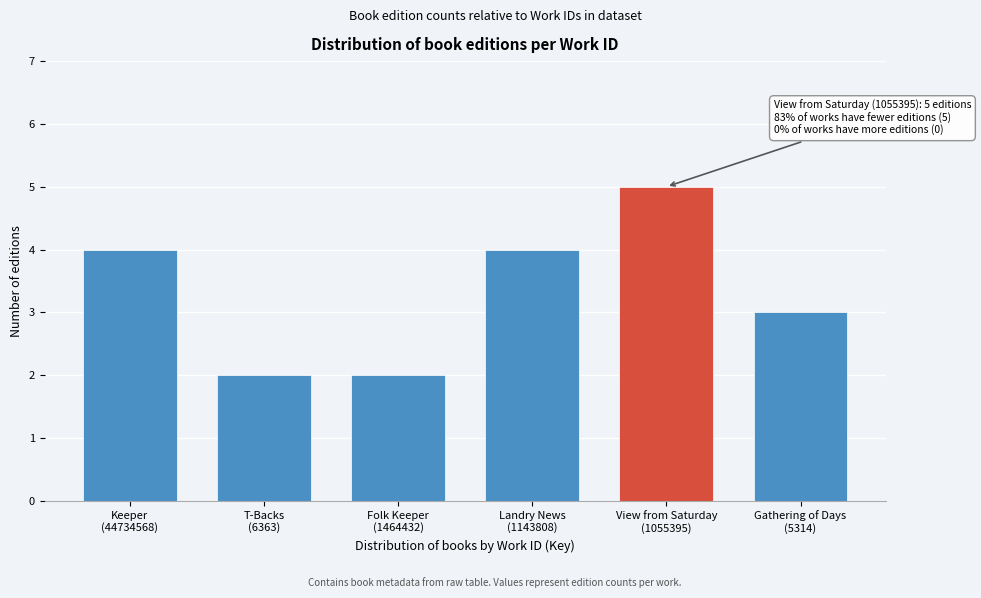

Reading left to right, transcribe all the data shown in this chart.

4	2	2	4	5	3